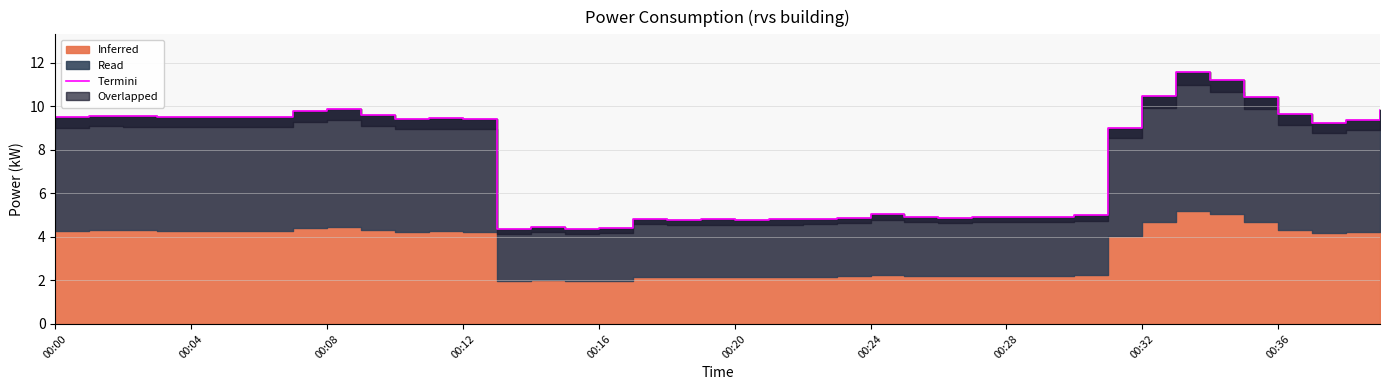

What is the label of the 6th point from the left?

00:20